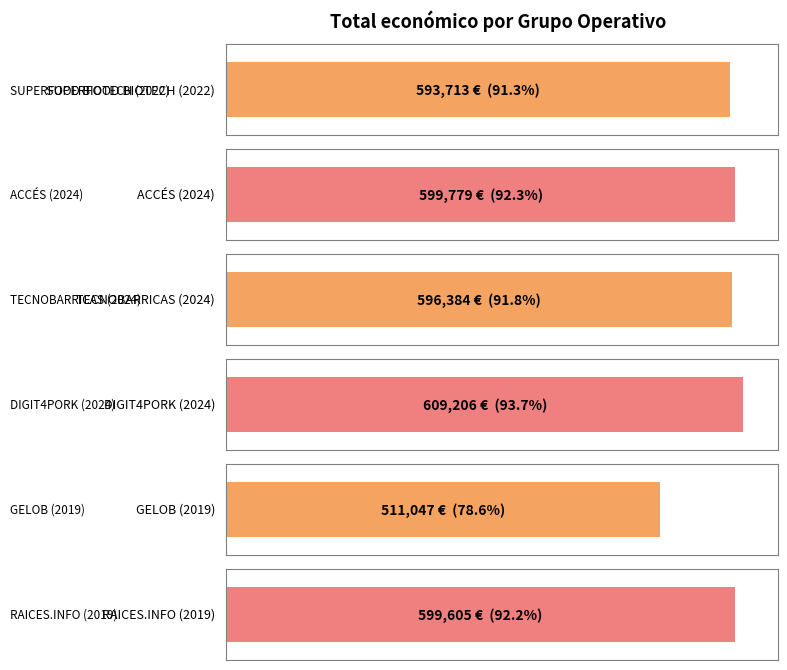

What is the greatest value displayed?

609206